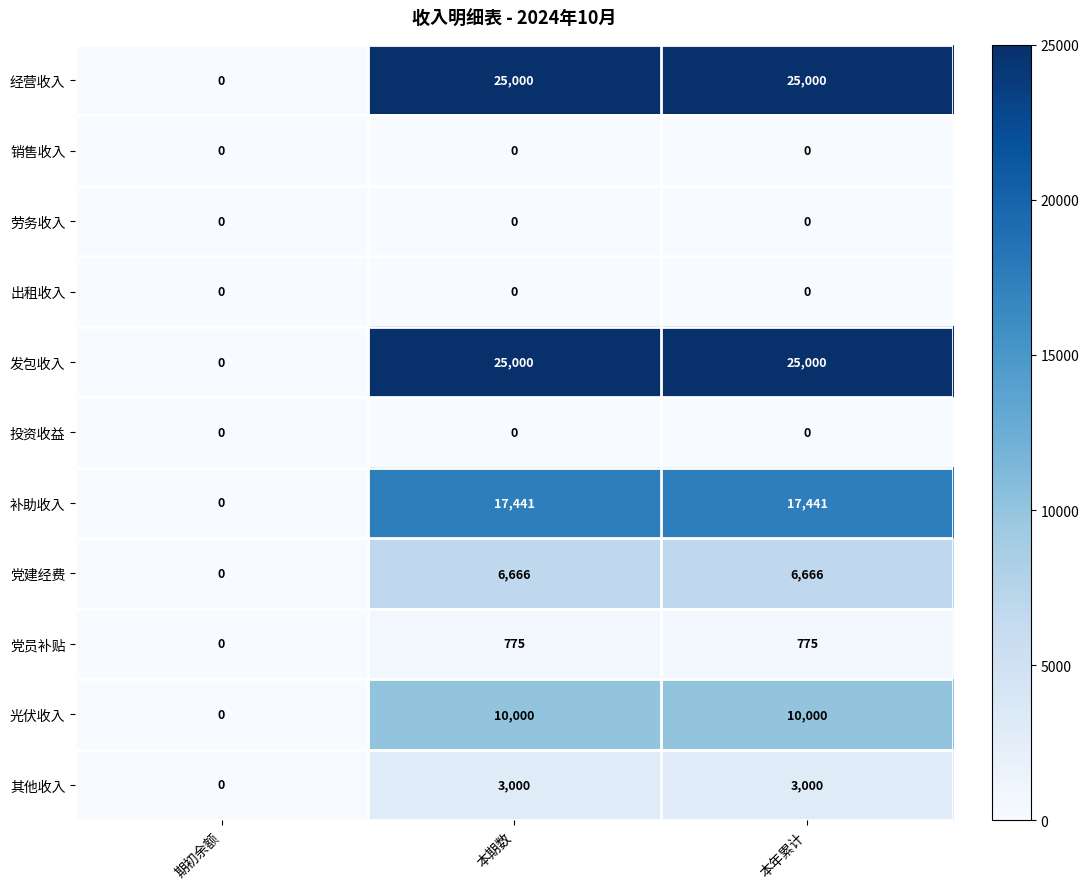

Is the value of 补助收入 at 本期数 greater than the value of 发包收入 at 本年累计?

No